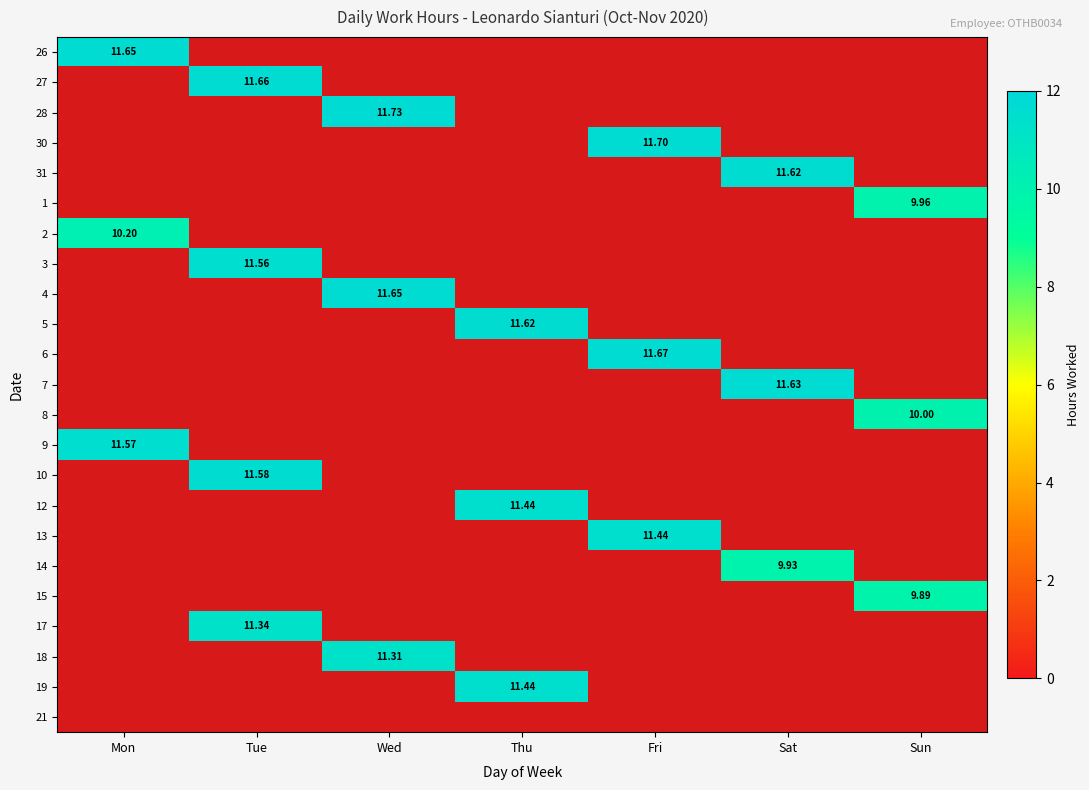

What is the total value across all series at Mon?

33.4